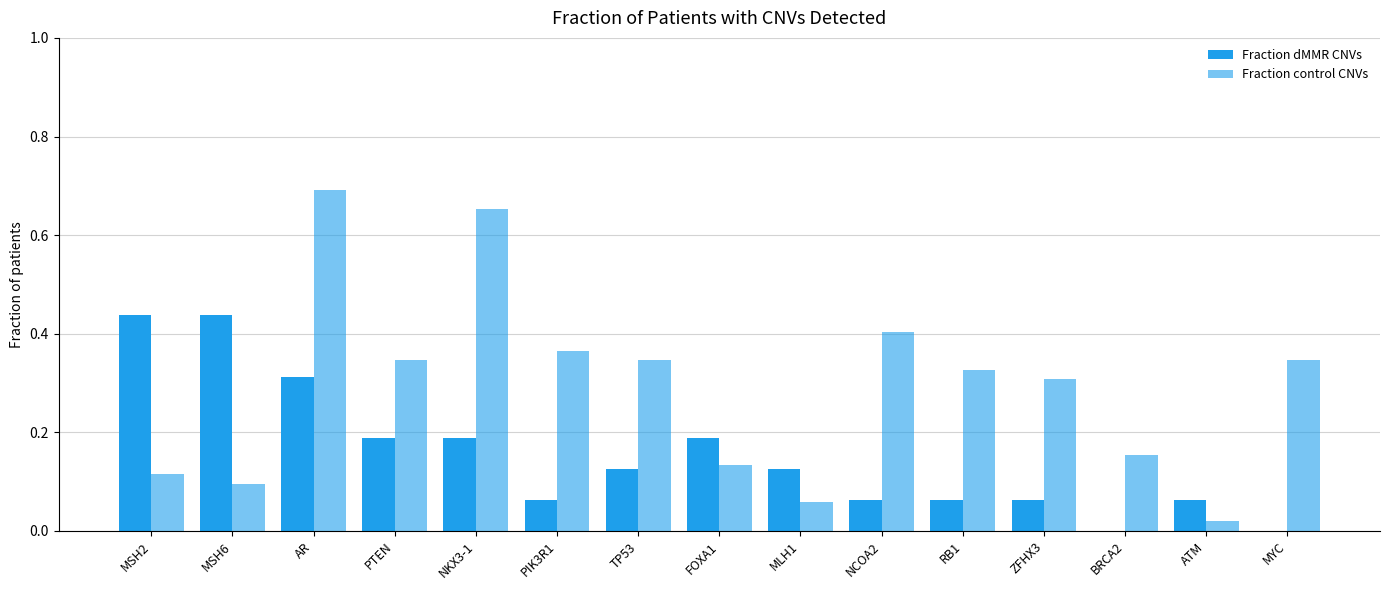

What is the difference between the maximum and minimum values in the Fraction control CNVs series?

0.7